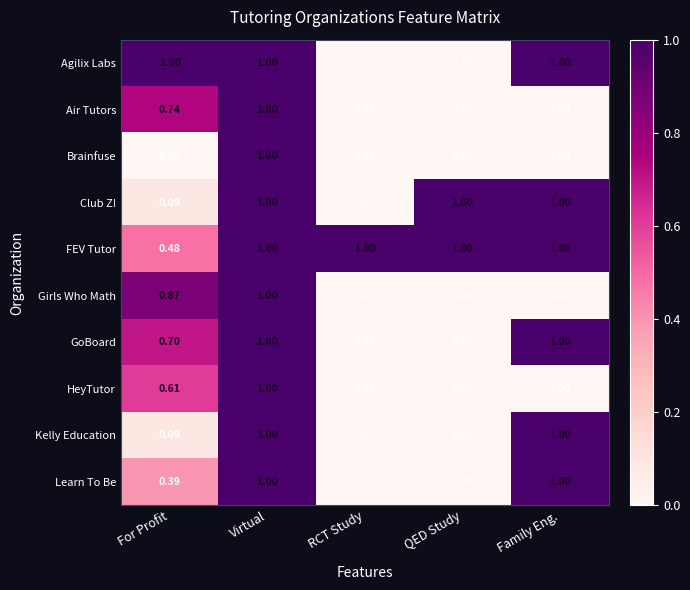

Which series has the largest total across all categories?

FEV Tutor